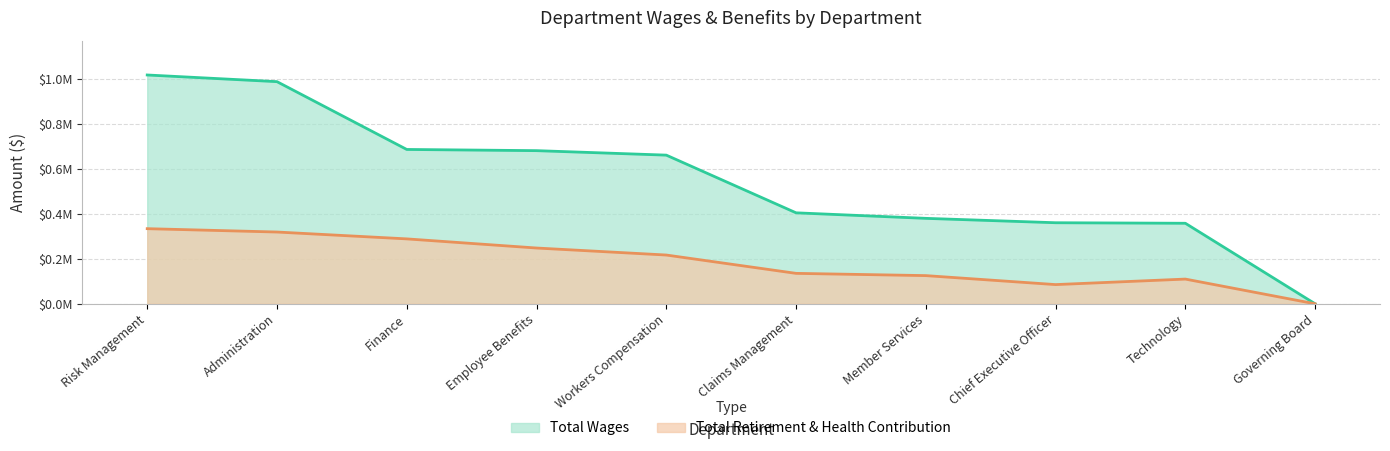

At which category is the sum across all series the highest?

Risk Management